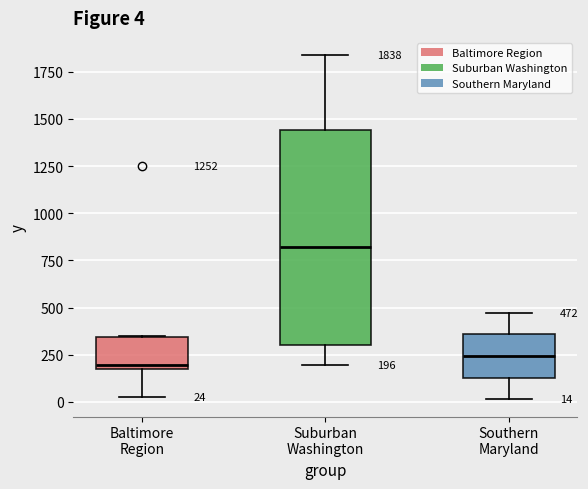

Comparing the boxes themselves (not the whiskers), which one is the tallest?

Suburban Washington